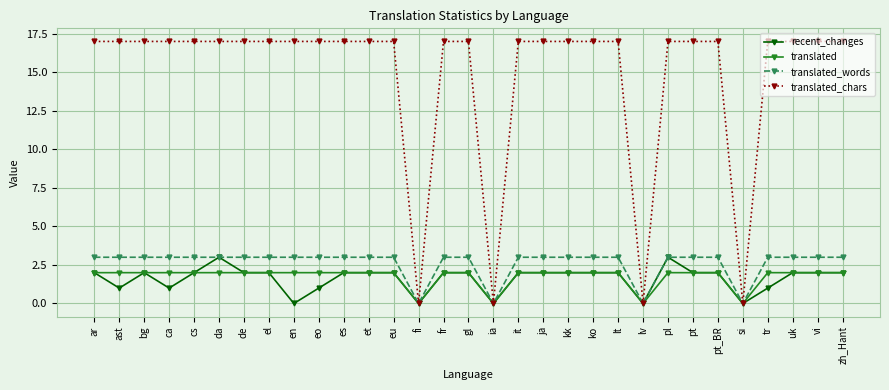

What is the value of the translated point at the 11th from the left?

2